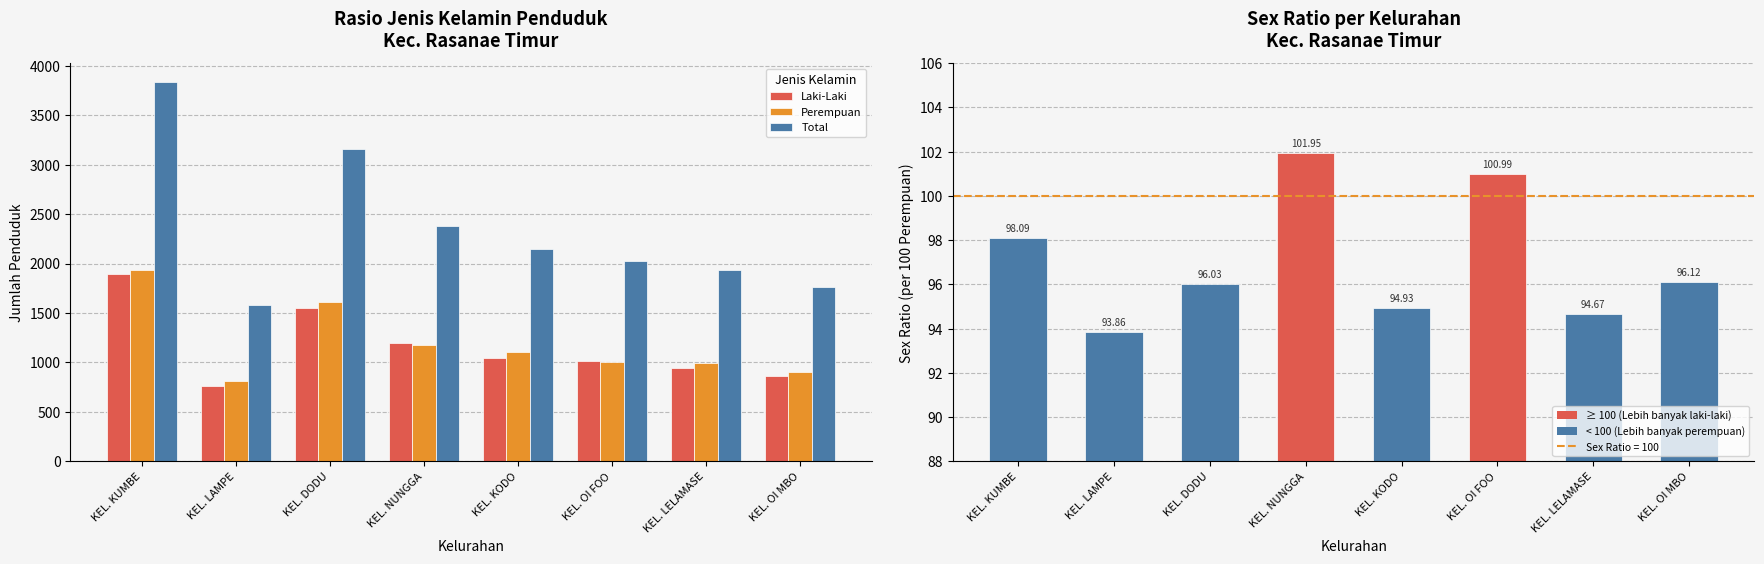

The Total series shows 3833 at KEL. KUMBE. True or false?

True